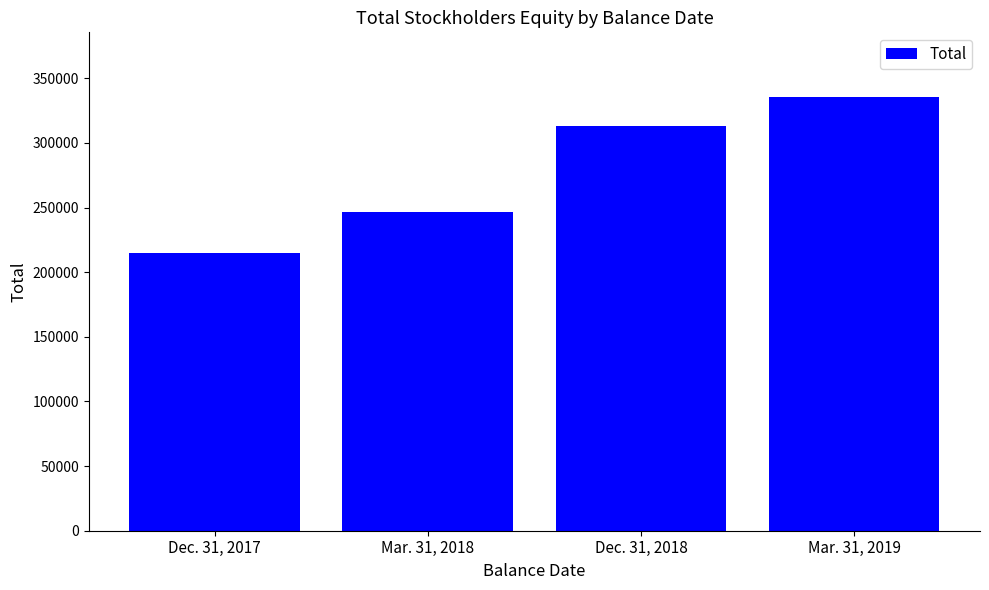

Rank the categories by value from lowest to highest.

Dec. 31, 2017, Mar. 31, 2018, Dec. 31, 2018, Mar. 31, 2019